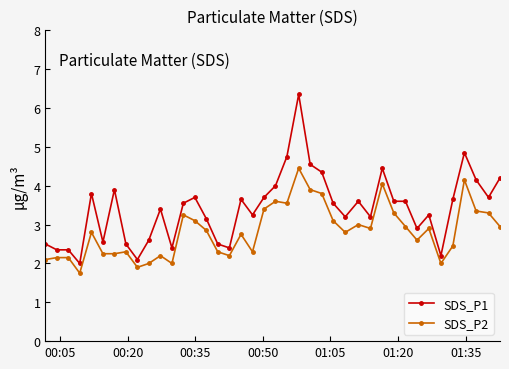

How many data points in SDS_P1 are less than 3?

13